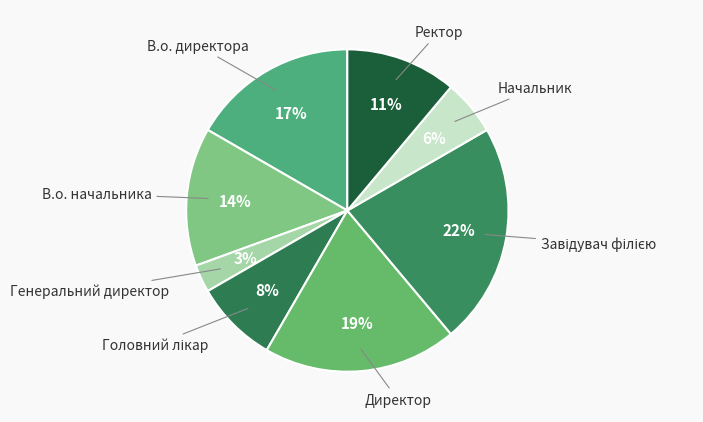

Is it true that В.о. директора is 10% of the pie?

False